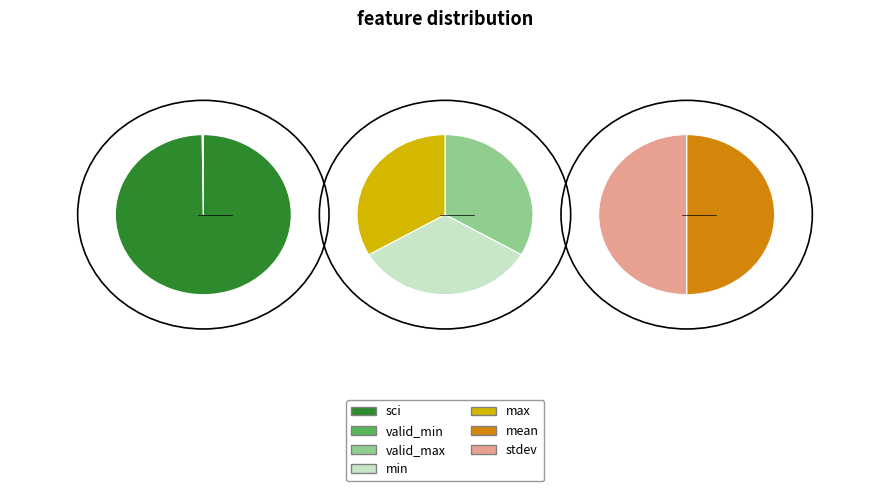

True or false: stdev accounts for 1% of the total.

False